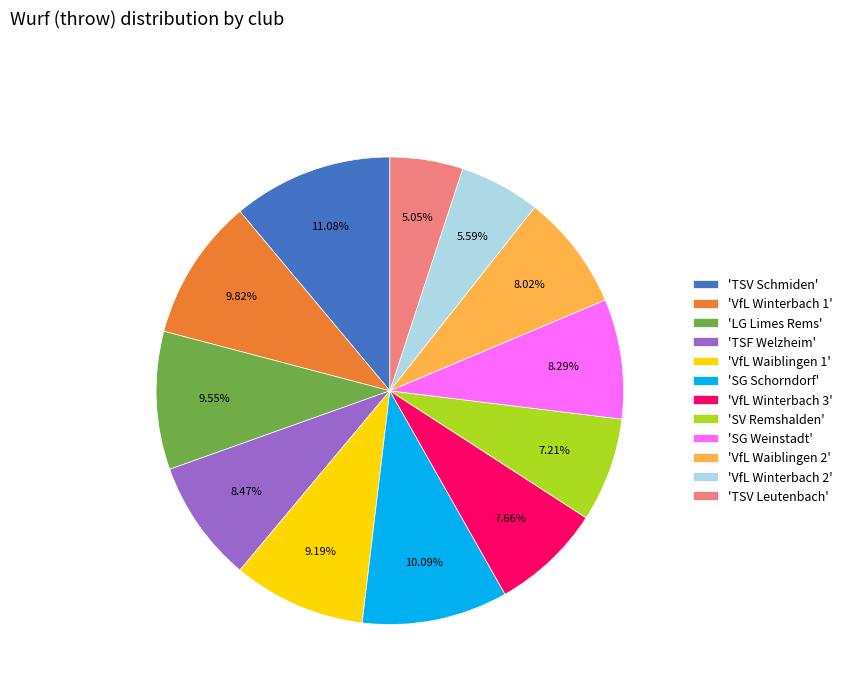

What is the largest slice in the pie chart?

'TSV Schmiden'